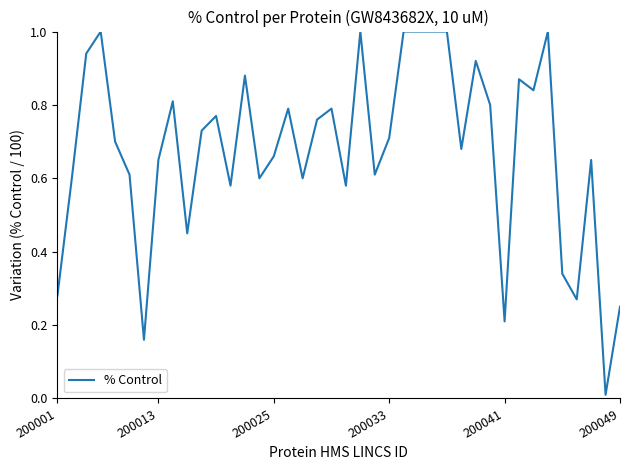

What is the maximum value shown in the chart?

1.0